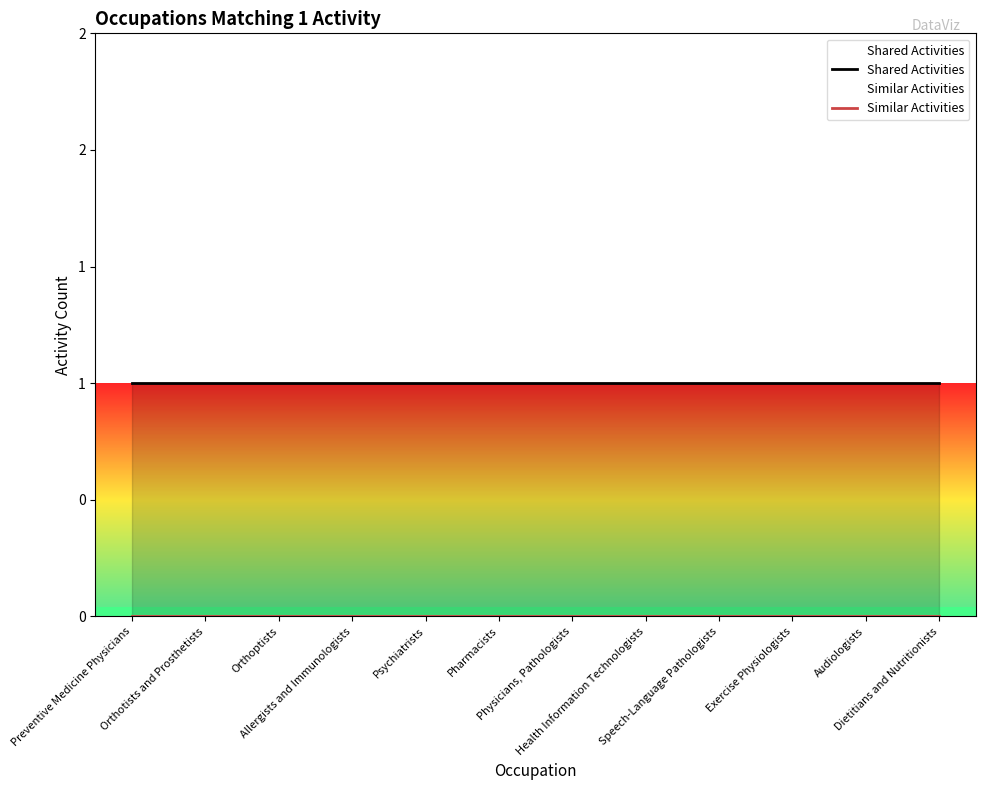

List the series in order of their peak value, lowest first.

Similar Activities, Shared Activities